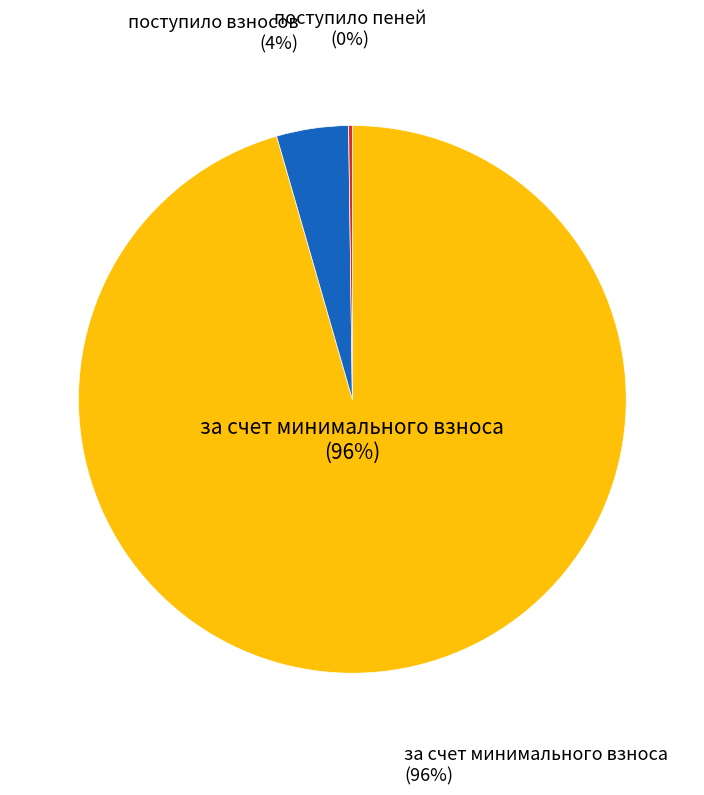

To the nearest percent, what is the average slice percentage?

33%